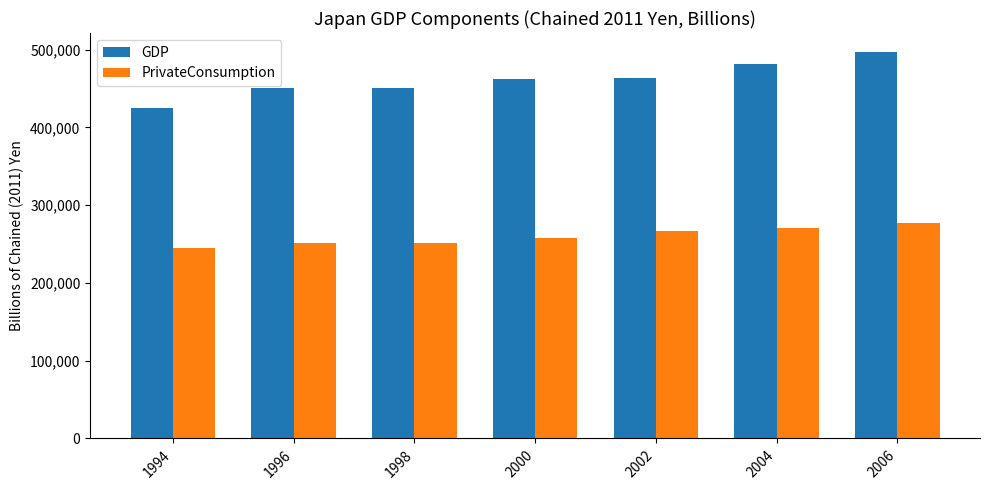

What are all the series names shown in the legend?

GDP, PrivateConsumption